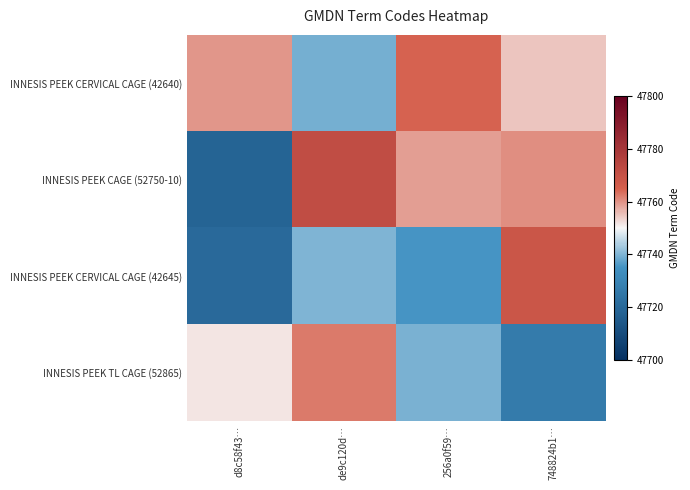

At which category does the chart reach its peak across all series?

de9c120d…